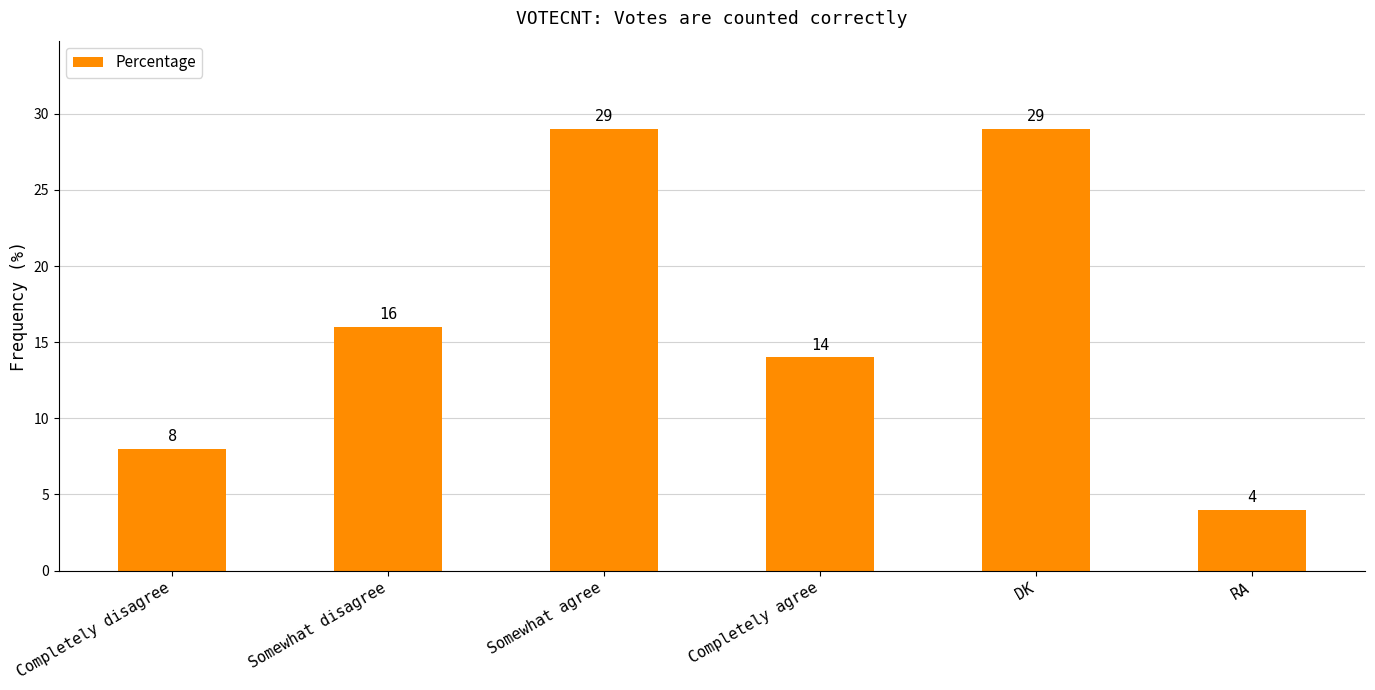

What is the difference between the values at Completely disagree and RA?

4